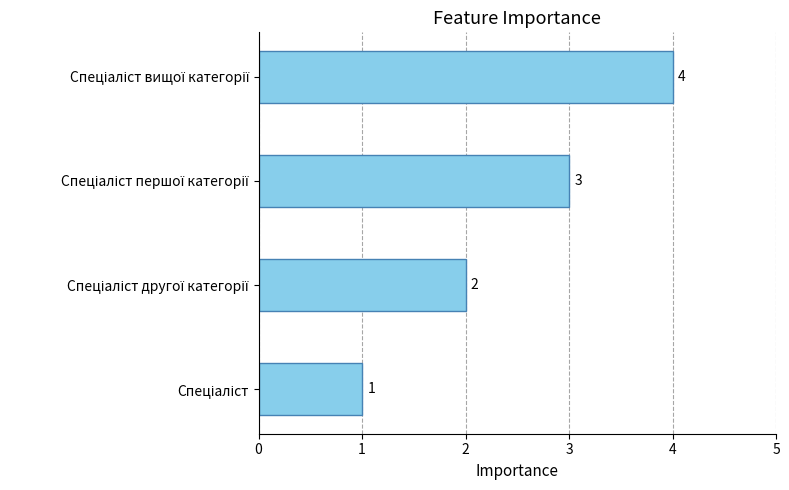

What is the greatest value displayed?

4